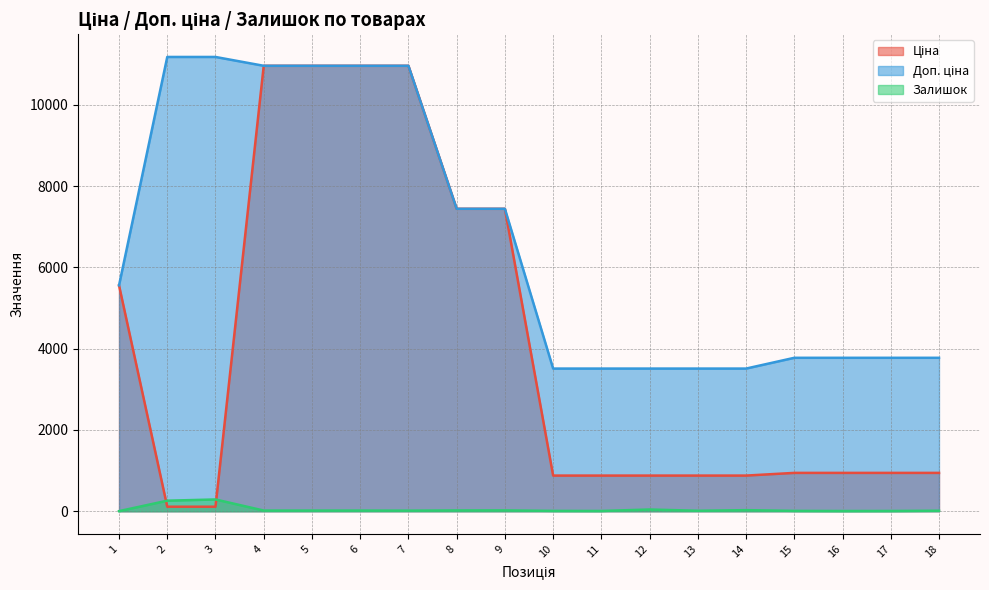

Is it true that Ціна equals 10964.4 at 4?

True